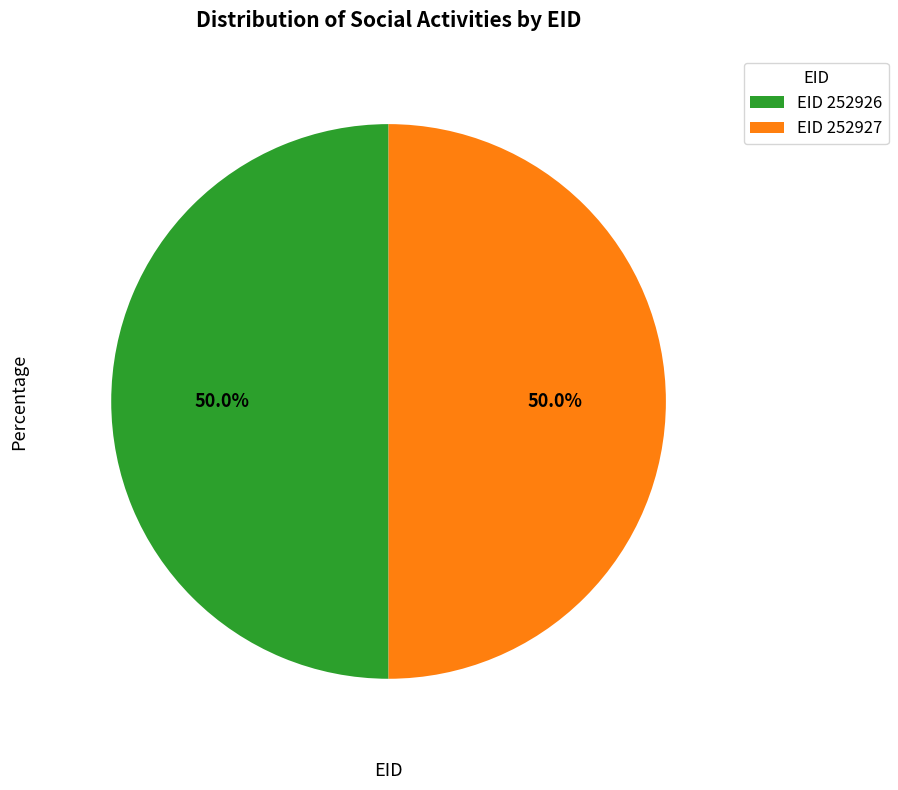

How much of the chart is everything except EID 252926?

50.0%